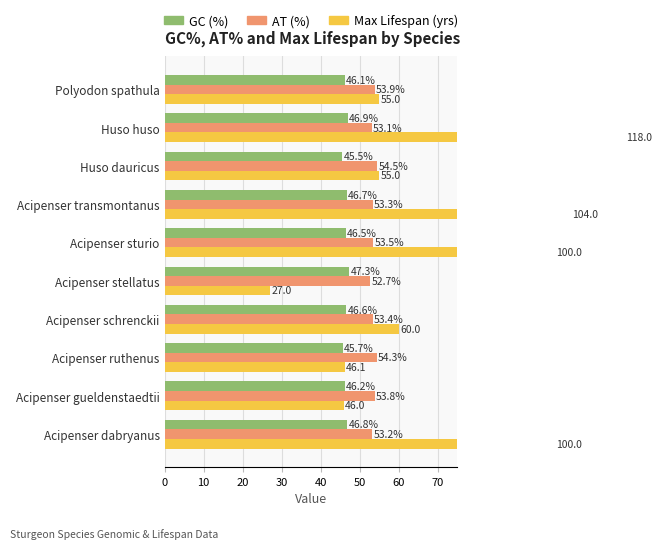

Which series has the largest range (max minus min)?

Max Lifespan (yrs)